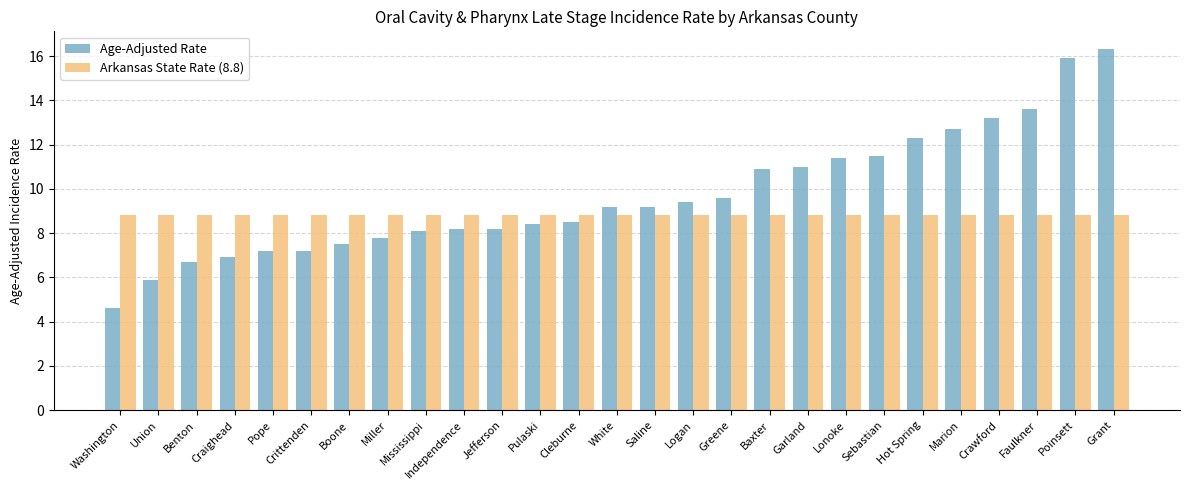

Reading left to right, extract all data points from this chart.

Age-Adjusted Rate: Washington=4.6	Union=5.9	Benton=6.7	Craighead=6.9	Pope=7.2	Crittenden=7.2	Boone=7.5	Miller=7.8	Mississippi=8.1	Independence=8.2	Jefferson=8.2	Pulaski=8.4	Cleburne=8.5	White=9.2	Saline=9.2	Logan=9.4	Greene=9.6	Baxter=10.9	Garland=11.0	Lonoke=11.4	Sebastian=11.5	Hot Spring=12.3	Marion=12.7	Crawford=13.2	Faulkner=13.6	Poinsett=15.9	Grant=16.3
Arkansas State Rate (8.8): Washington=8.8	Union=8.8	Benton=8.8	Craighead=8.8	Pope=8.8	Crittenden=8.8	Boone=8.8	Miller=8.8	Mississippi=8.8	Independence=8.8	Jefferson=8.8	Pulaski=8.8	Cleburne=8.8	White=8.8	Saline=8.8	Logan=8.8	Greene=8.8	Baxter=8.8	Garland=8.8	Lonoke=8.8	Sebastian=8.8	Hot Spring=8.8	Marion=8.8	Crawford=8.8	Faulkner=8.8	Poinsett=8.8	Grant=8.8